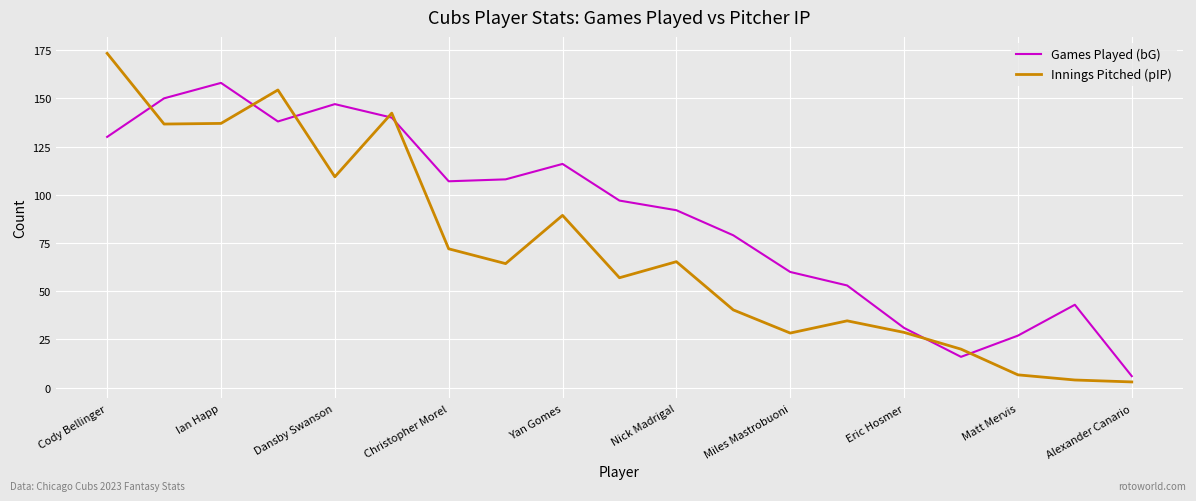

What is the difference between the second highest and minimum values in the Games Played (bG) series?

144.0